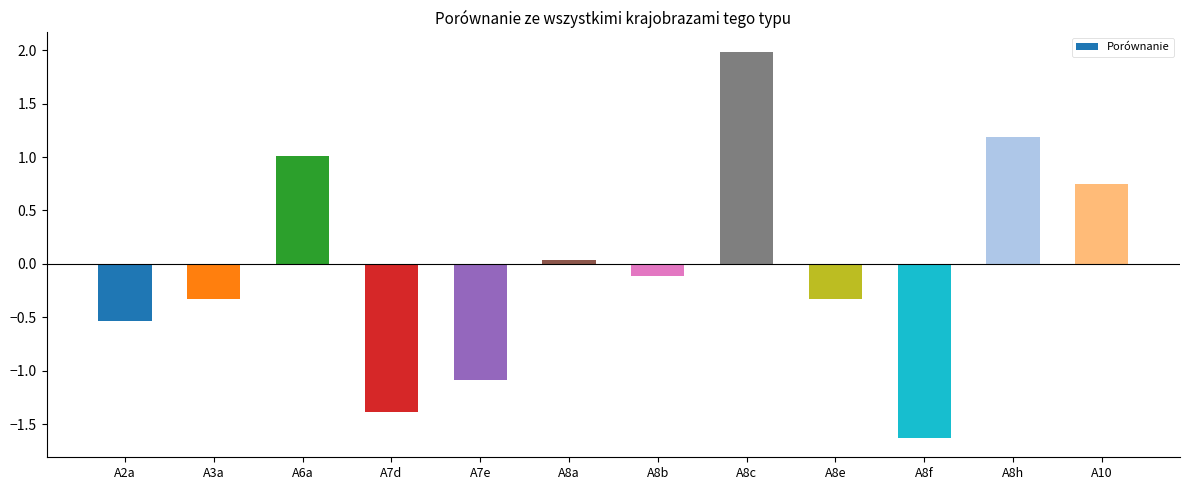

Does the chart contain any negative values?

Yes